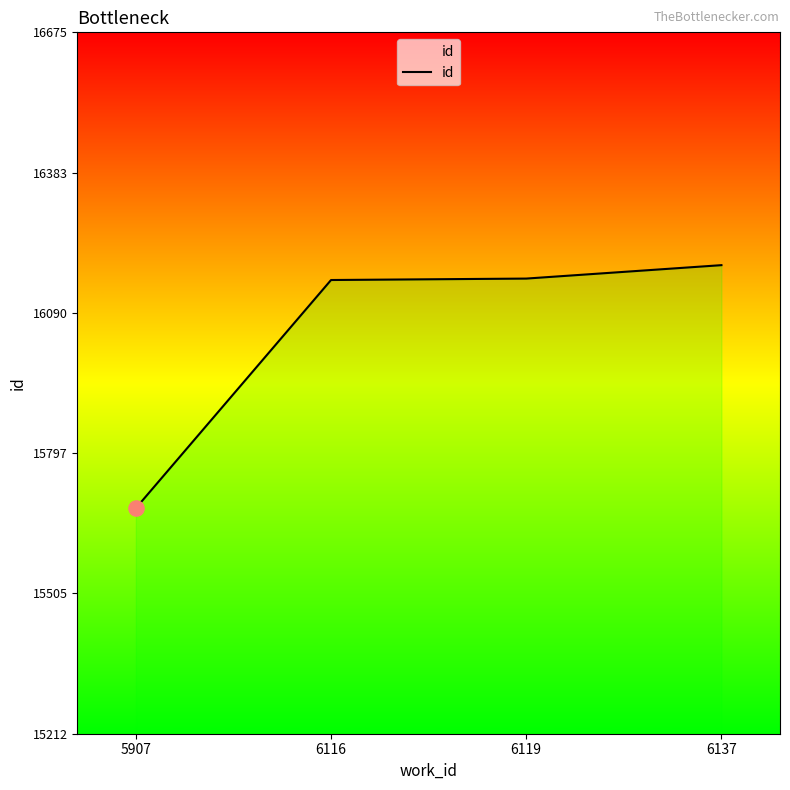

What is the change in value from 5907 to 6119?

+479